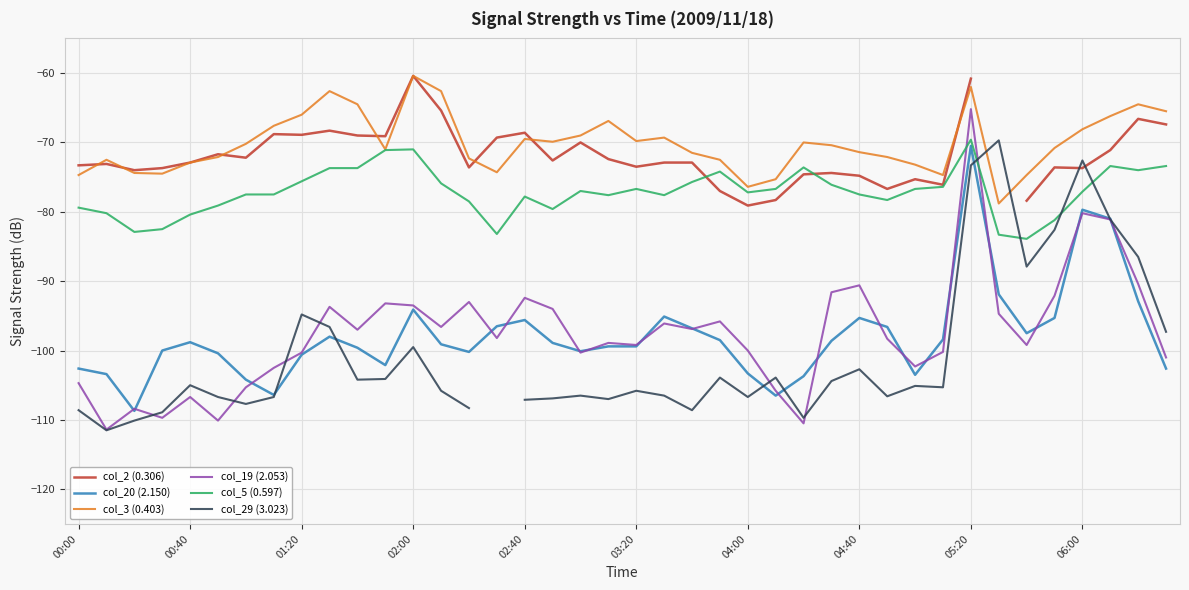

True or false: col_20 (2.150) and col_3 (0.403) intersect in this chart.

False